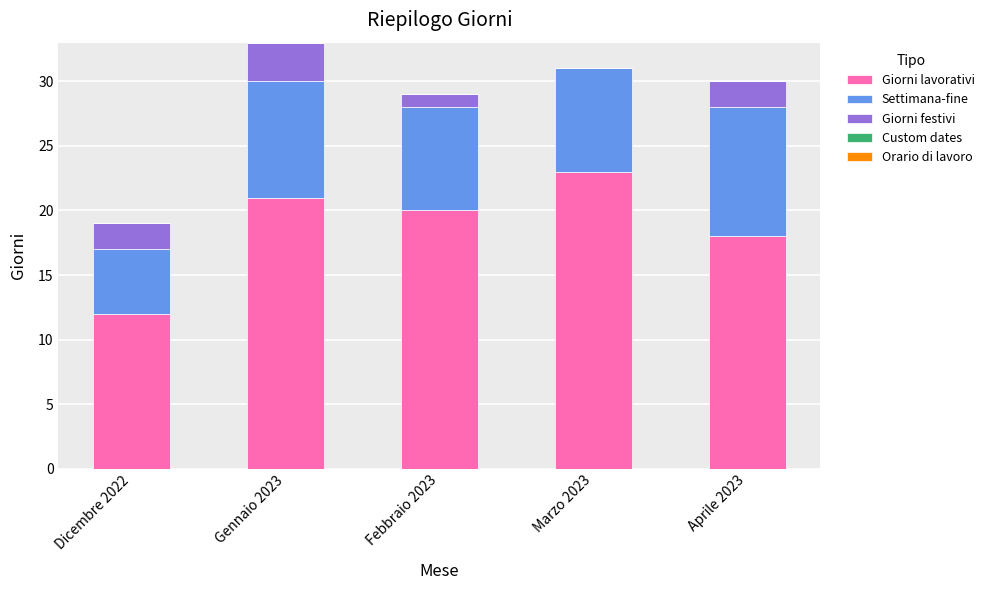

Count the number of categories in the chart.

5